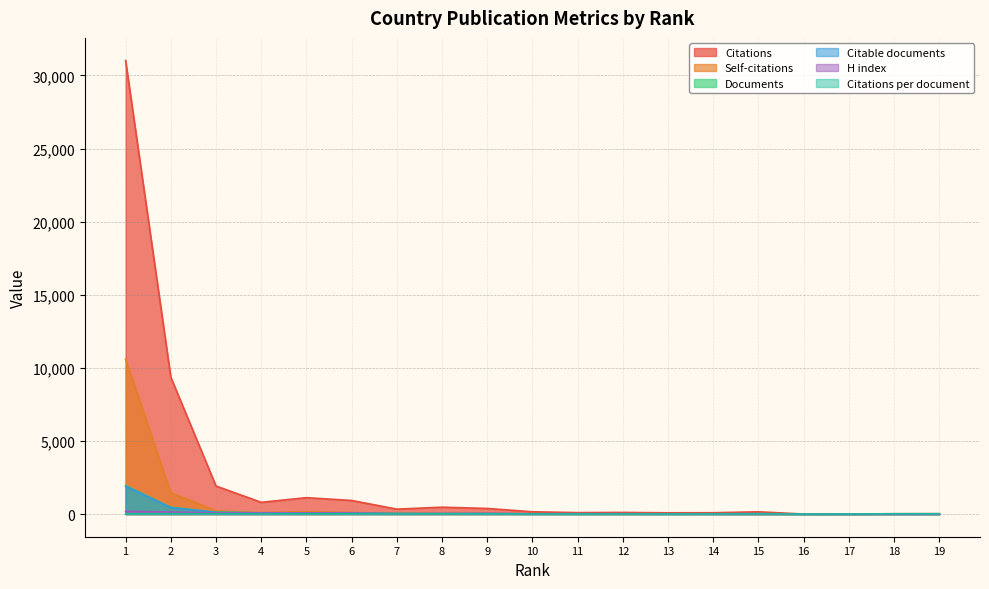

How many intersections are there between Citations per document and H index?

1